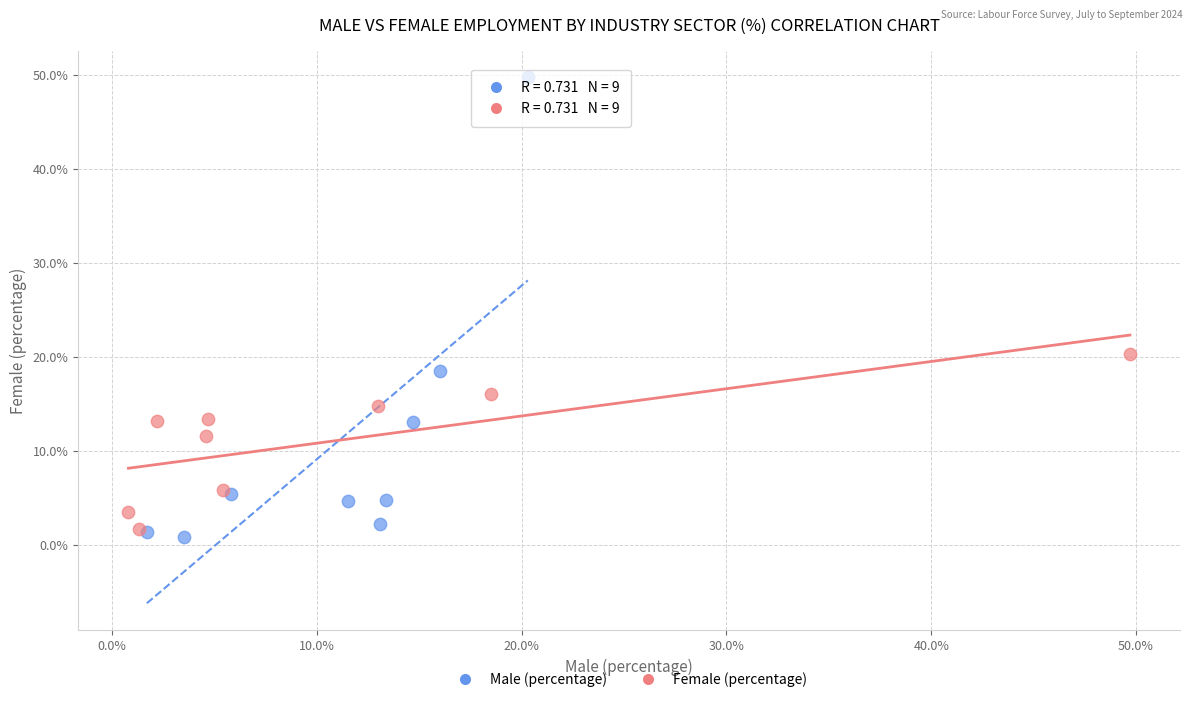

Which series contains the highest Y value?

Male (percentage)